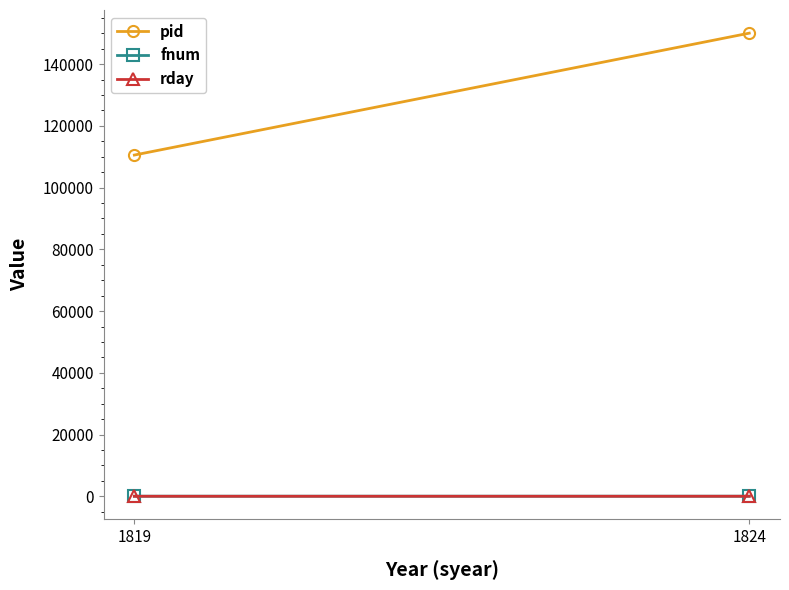

How many rday values are between 14 and 20?

2